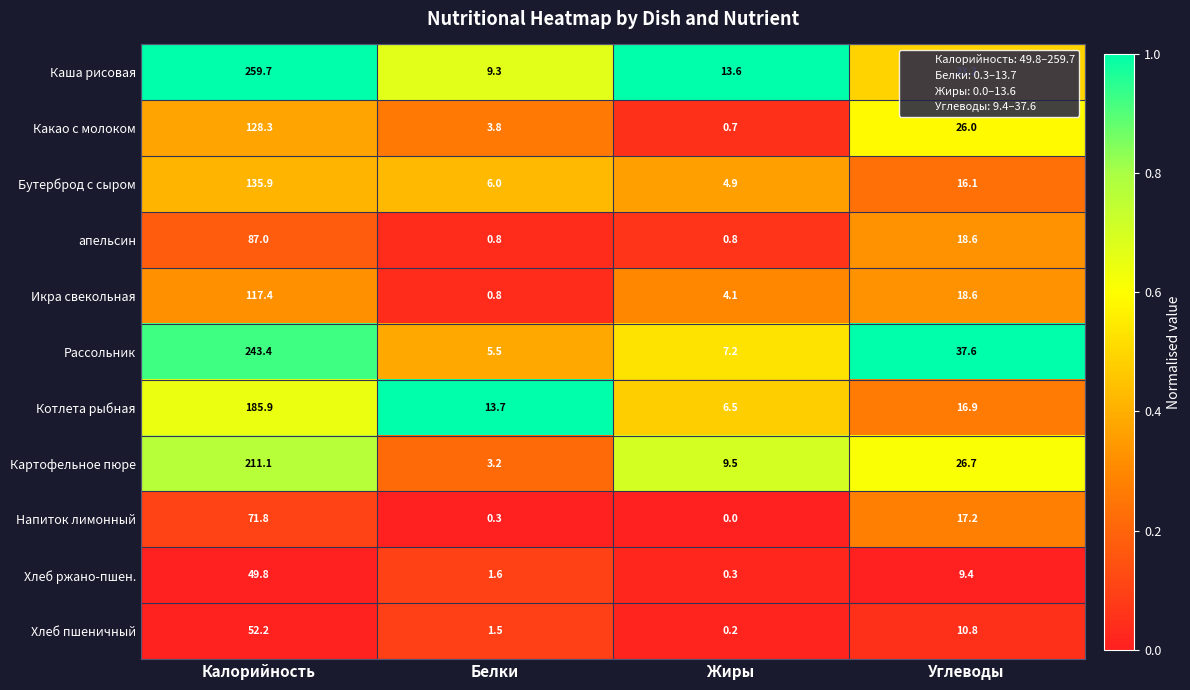

Rank the series at Жиры from highest to lowest value.

Каша рисовая, Картофельное пюре, Рассольник, Котлета рыбная, Бутерброд с сыром, Икра свекольная, апельсин, Какао с молоком, Хлеб ржано-пшен., Хлеб пшеничный, Напиток лимонный